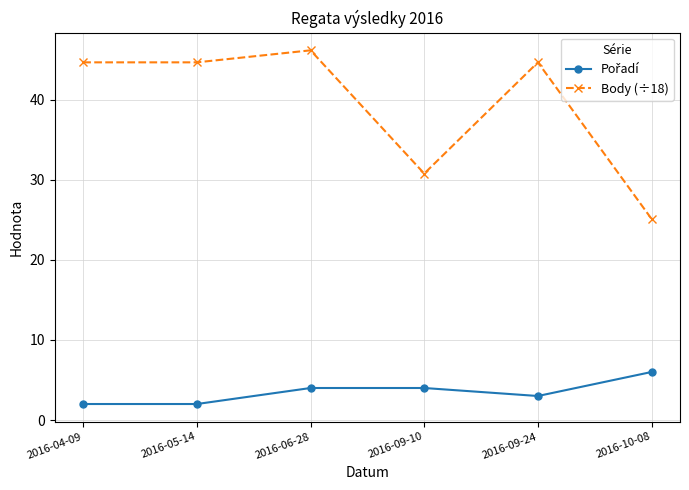

What is the label of the 1st point from the right?

2016-10-08